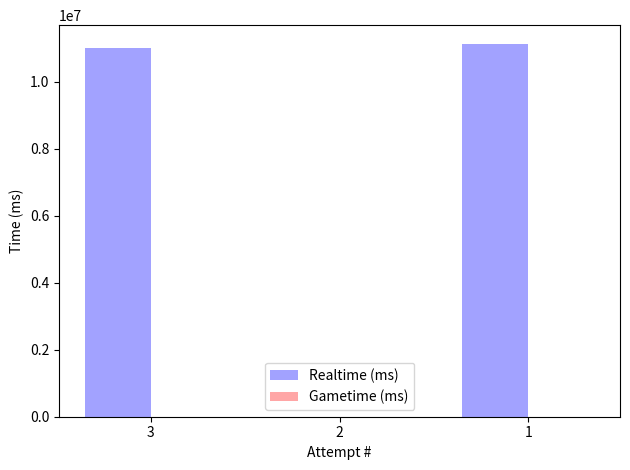

Which has a higher value, 1 or 3?

1